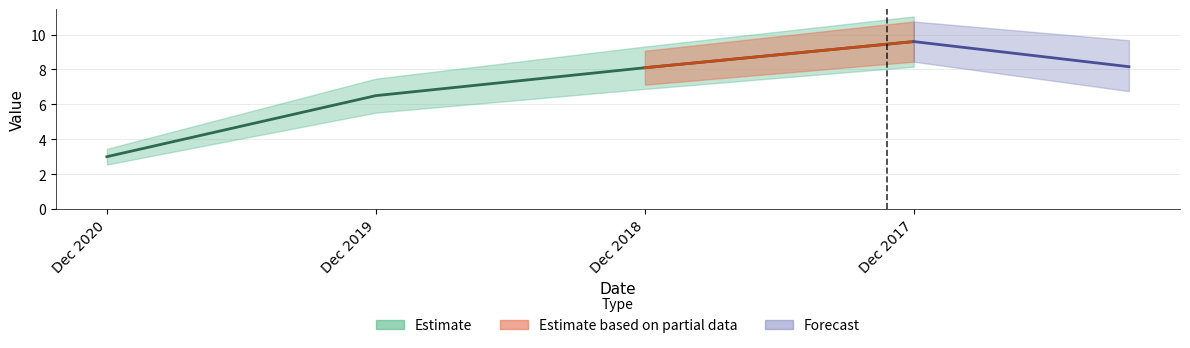

Rank the categories by value from highest to lowest.

Dec 2017, Dec 2018, Dec 2019, Dec 2020